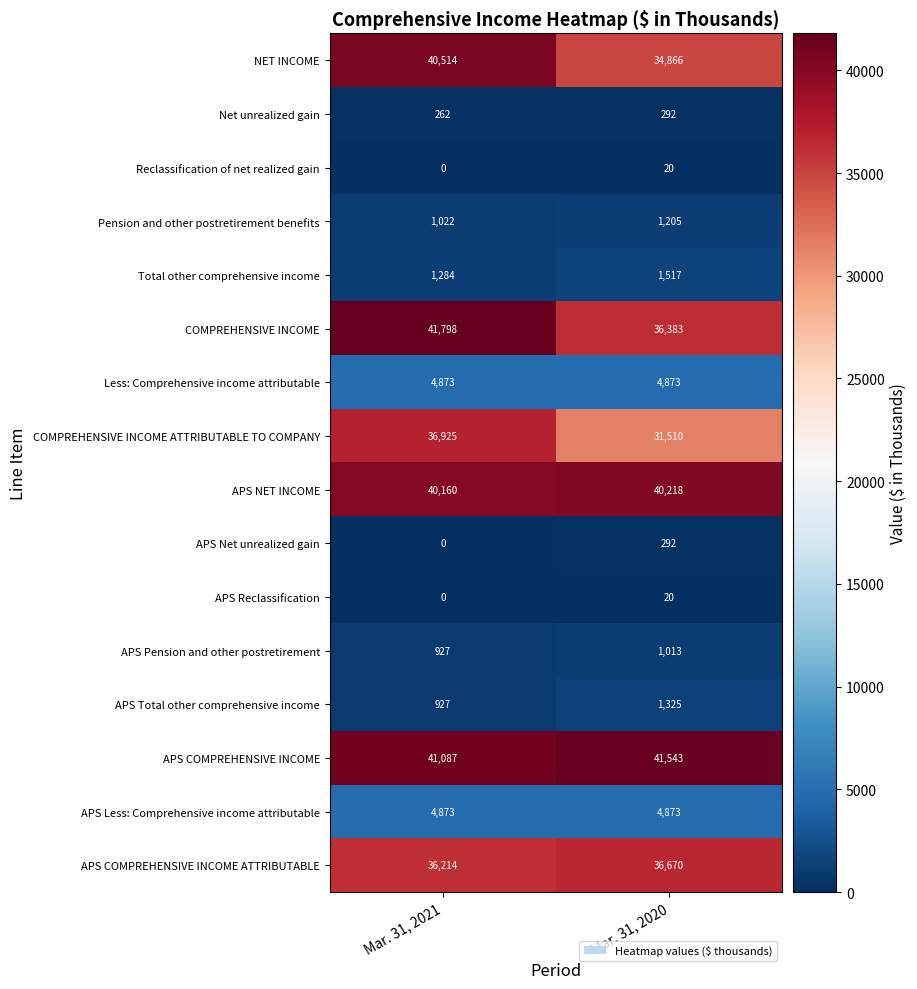

What is the average value of the APS Less: Comprehensive income attributable series?

4873